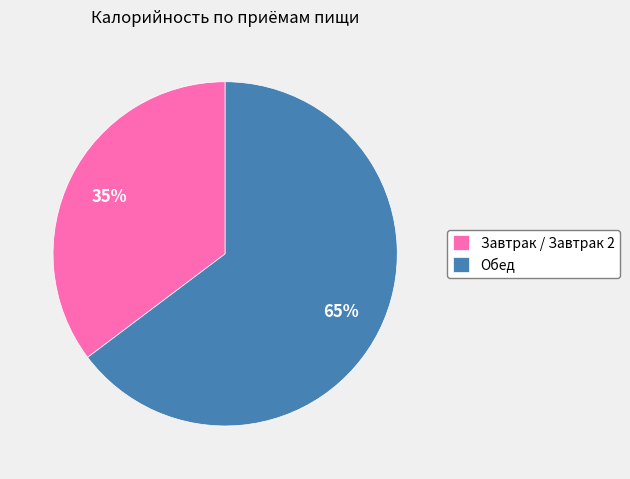

To the nearest percent, what is the average slice percentage?

50%